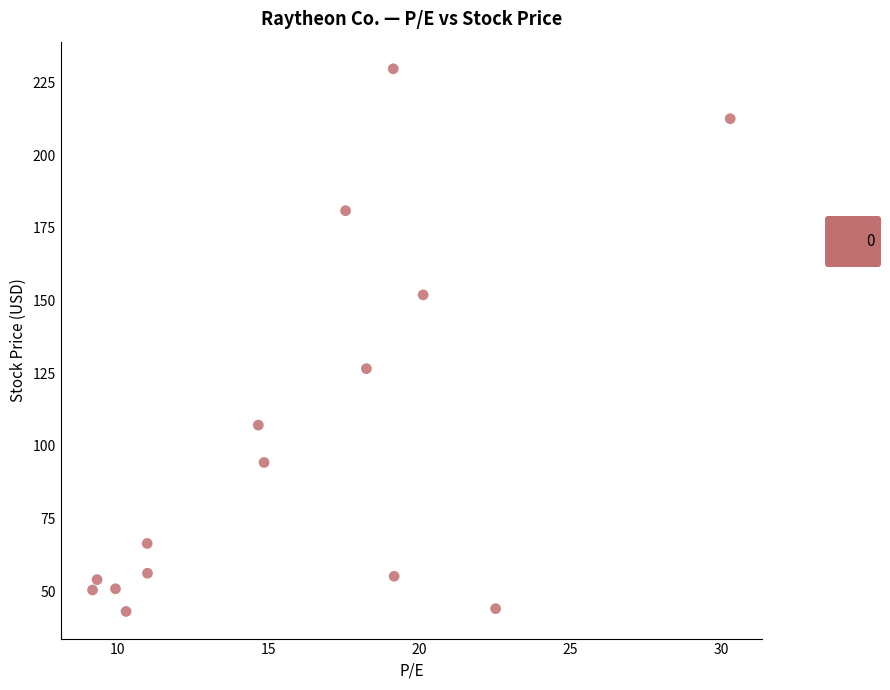

What is the range of Y values (max minus min)?

186.7